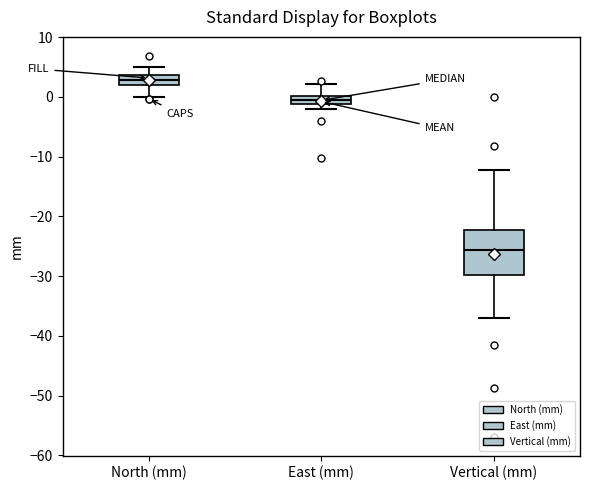

Which box has the highest median line?

North (mm)